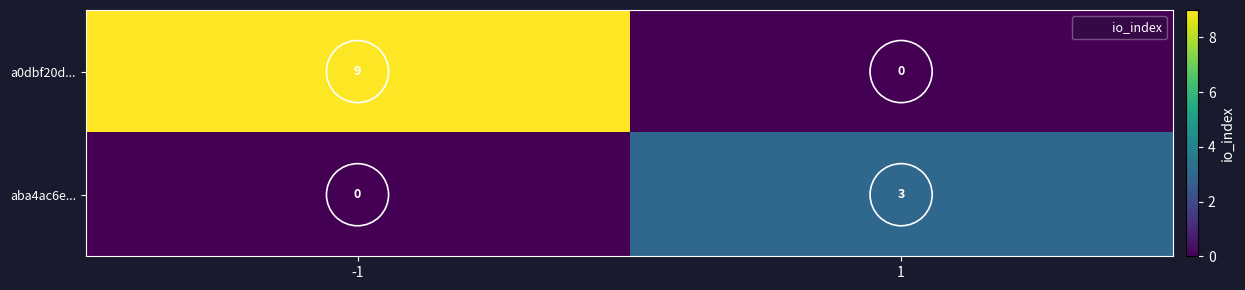

What is the maximum value shown in the chart?

9